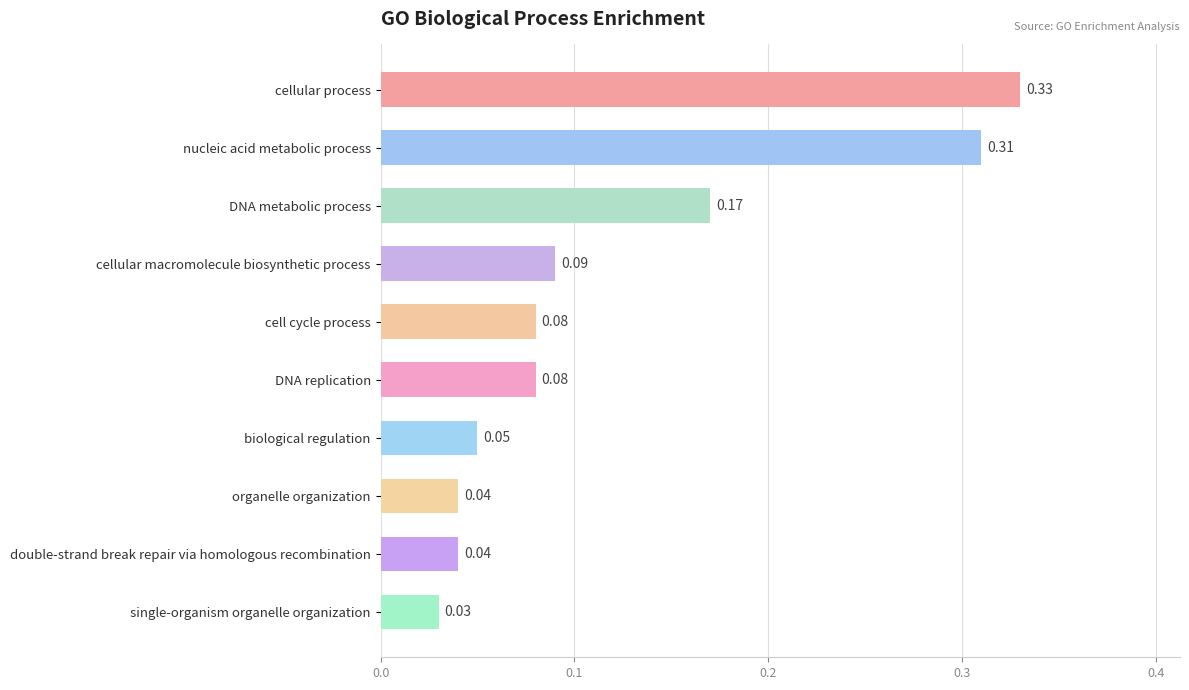

What is the label of the 4th bar from the bottom?

biological regulation